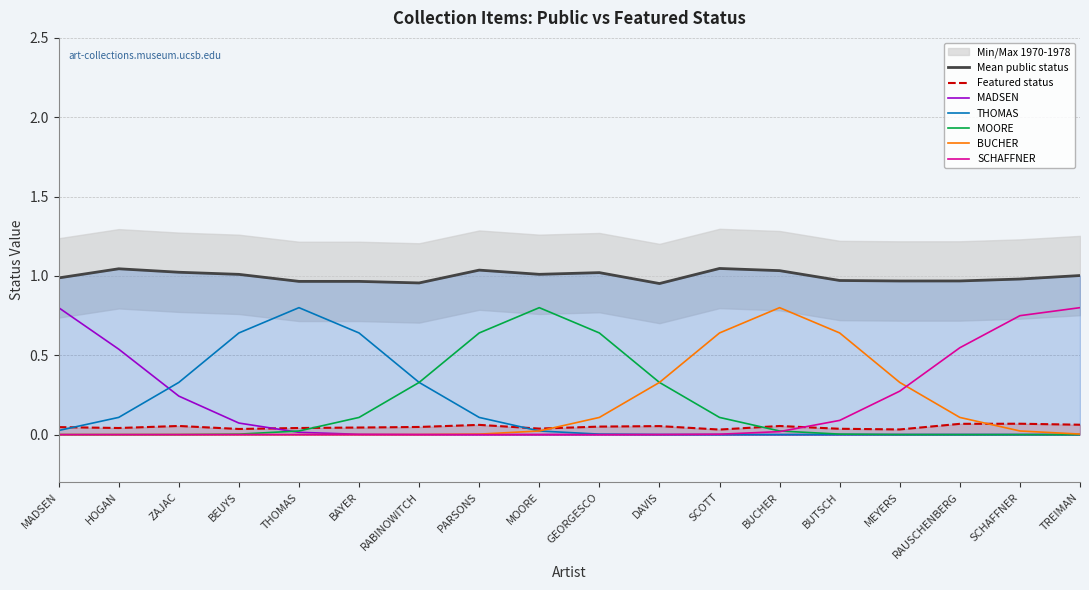

Reading left to right, extract all data points from this chart.

public: 1	1	1	1	1	1	1	1	1	1	1	1	1	1	1	1	1	1
featured: 0	0	0	0	0	0	0	0	0	0	0	0	0	0	0	0	0	0